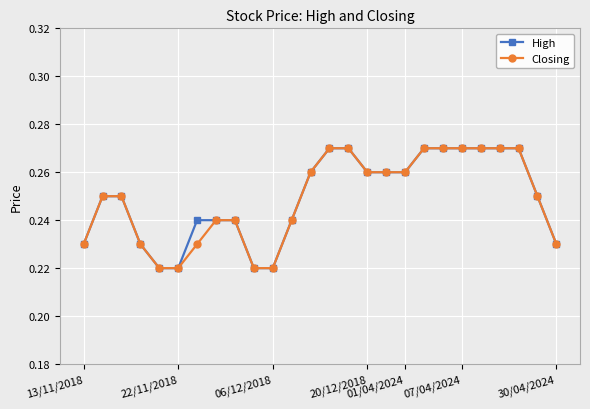

How many lines are shown in the chart?

2